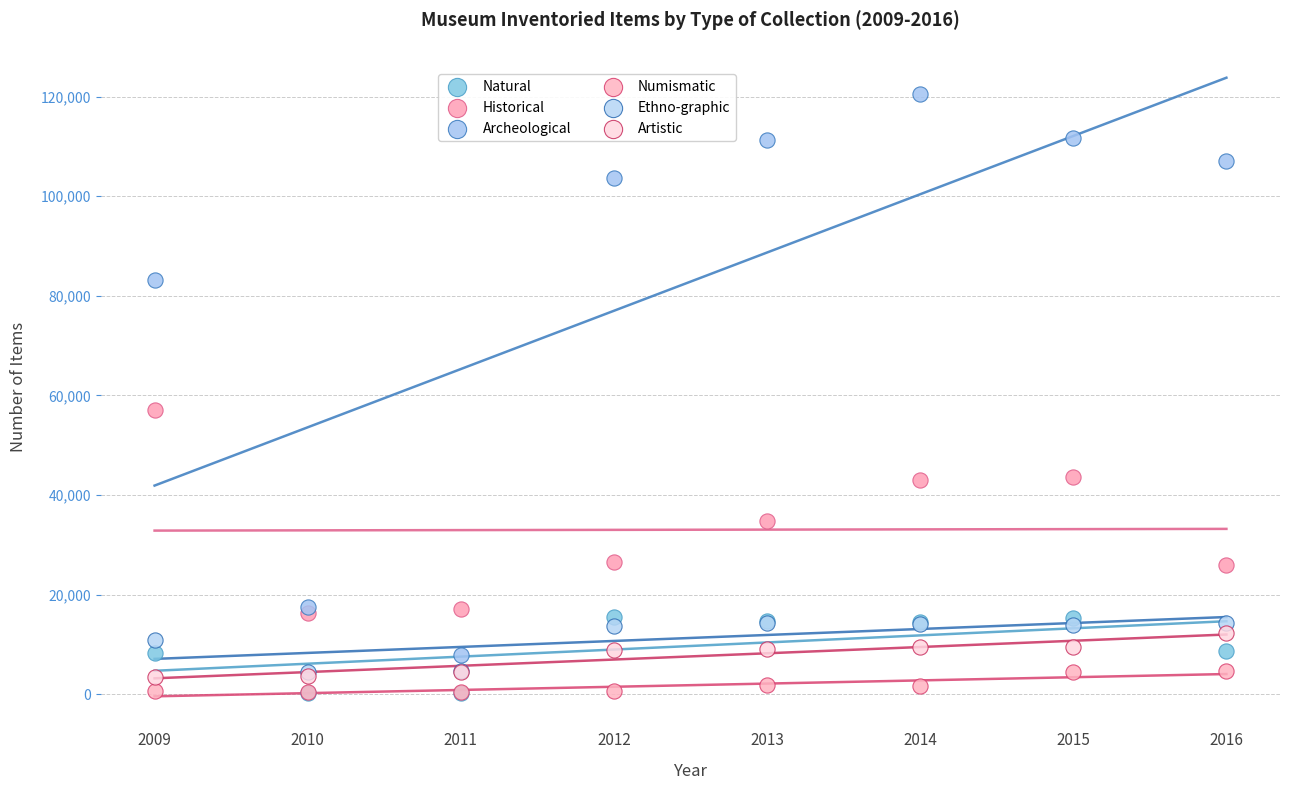

In the Archeological series, what Y value is closest to 64246?

83222